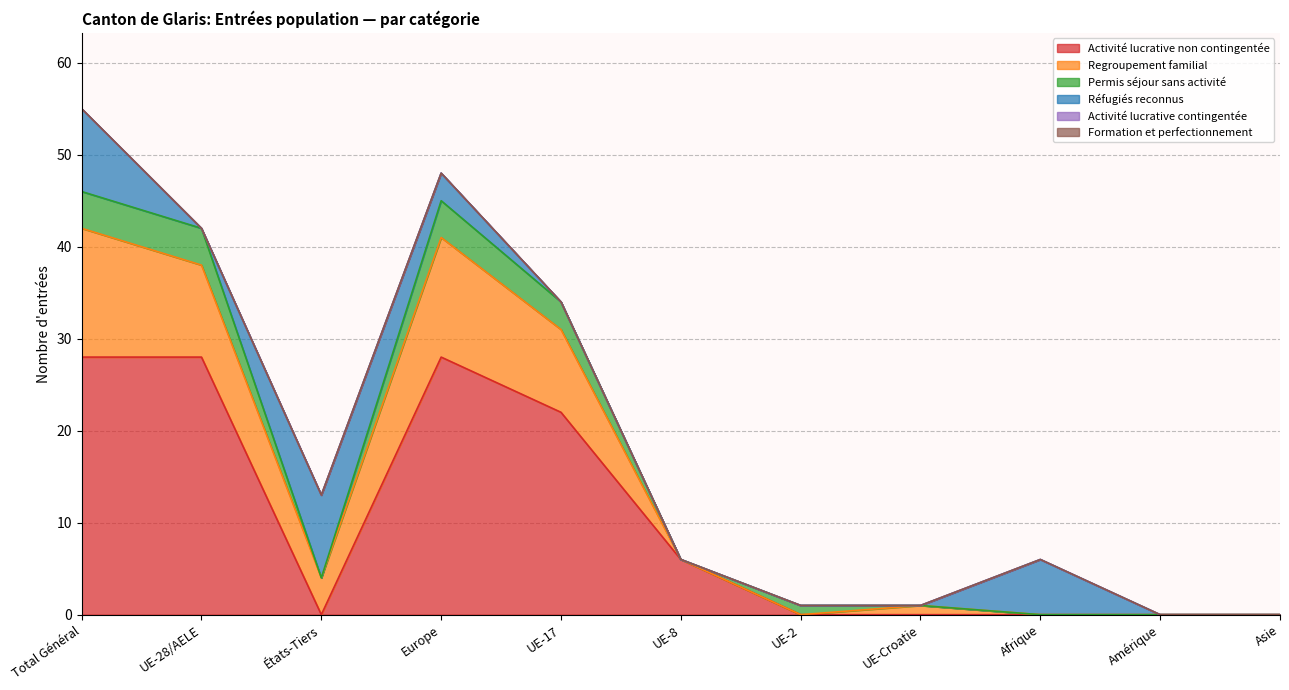

Does the chart display data point markers on the line(s)?

No